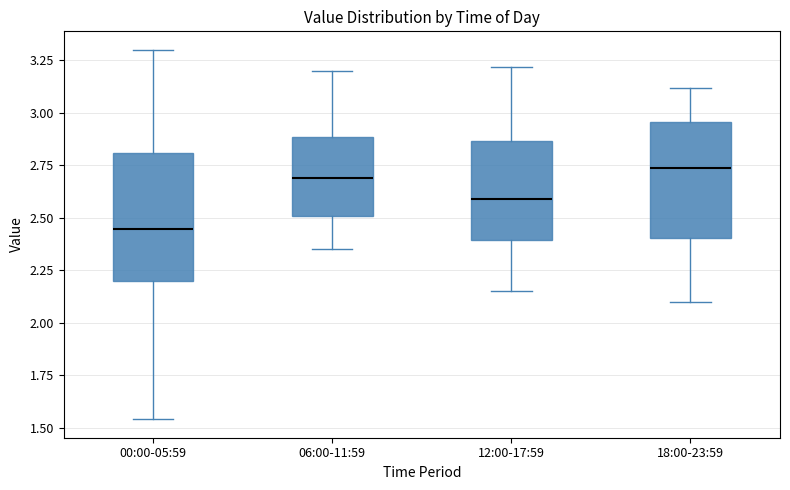

Which box's median line is the lowest?

00:00-05:59